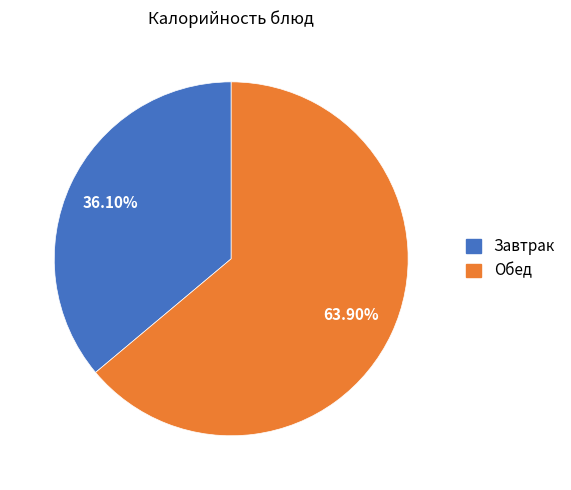

To the nearest percent, what is the difference between the largest and smallest slice percentages?

28%